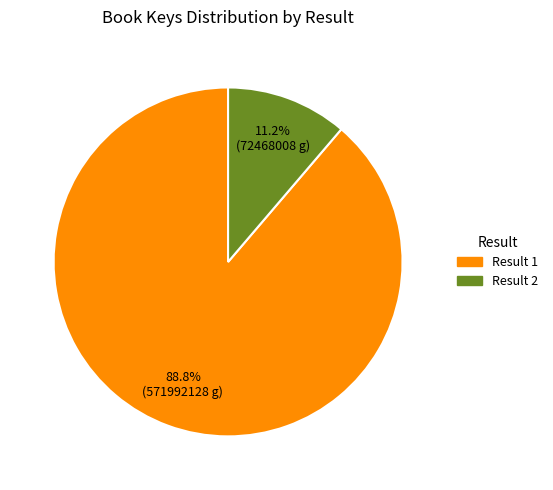

Rank the categories by value from highest to lowest.

Result 1, Result 2